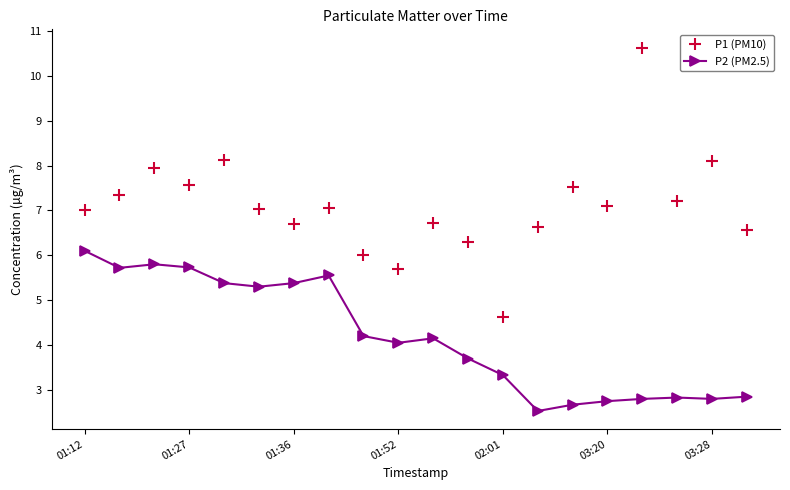

What is the minimum value shown in the chart?

2.5